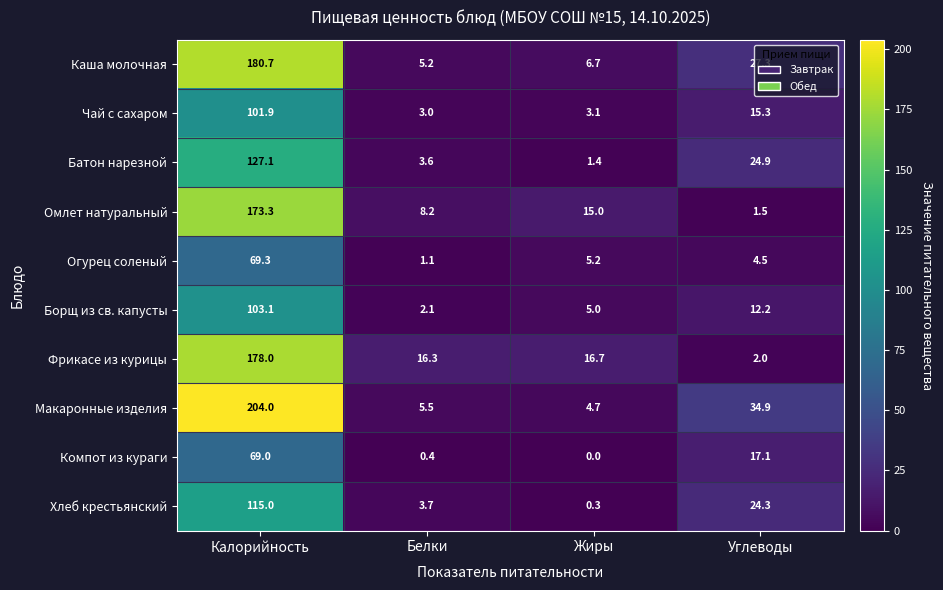

What is the highest value of the Омлет натуральный series?

173.3